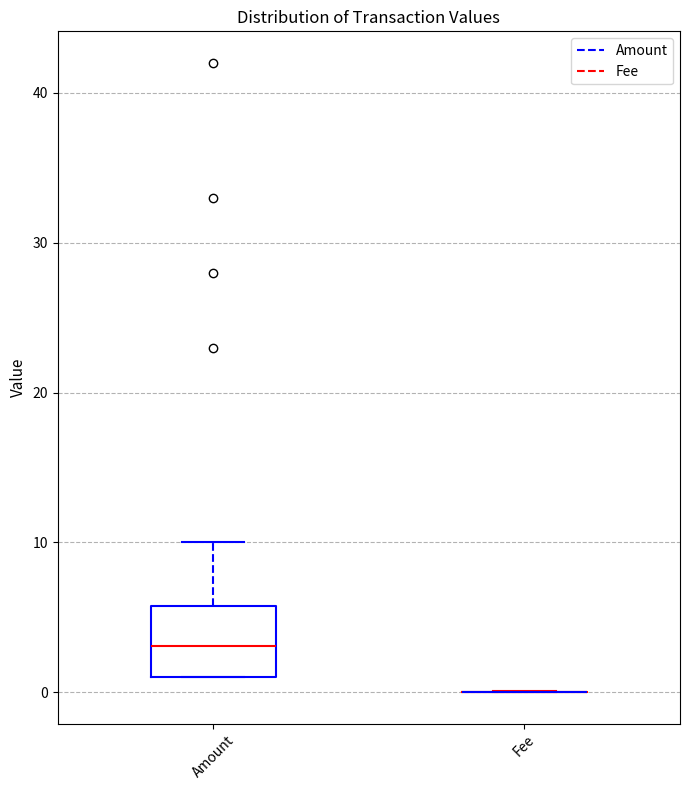

Reading left to right, transcribe this box plot: for each box, give where its median line is, the range the box spans, and where its two whiskers end, as read against the y-axis. The values are not printed on the chart, so give them approximately, as read against the axis.

Amount: median 3, box 1 to 6, whiskers 1 to 10
Fee: box collapsed to a line at 0, whiskers 0 to 0